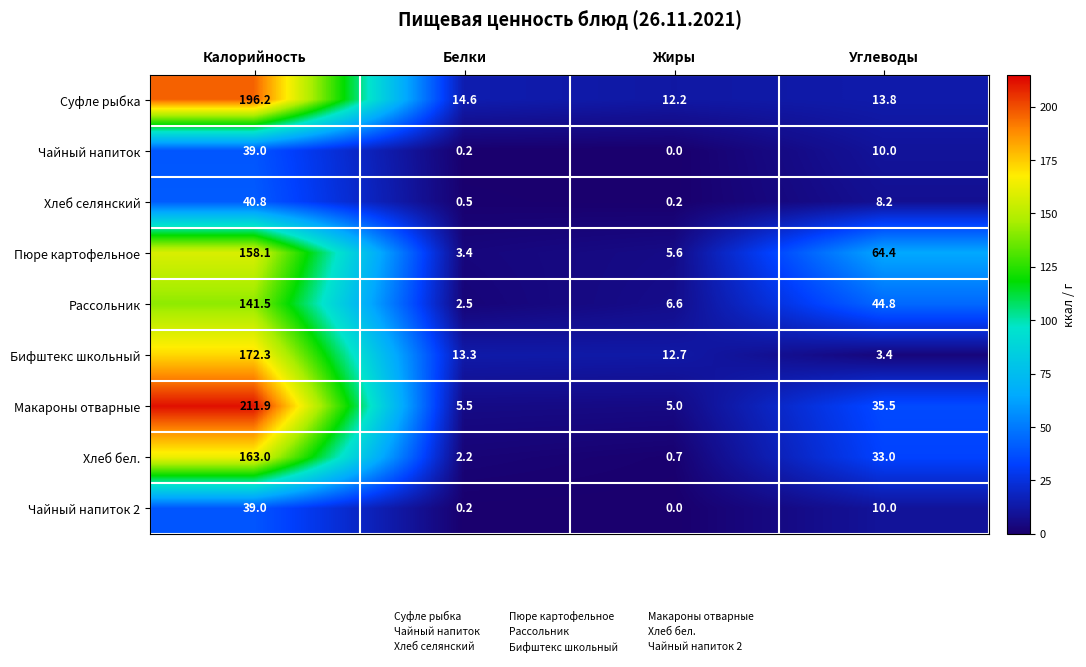

What is the sum of all Чайный напиток values?

49.2